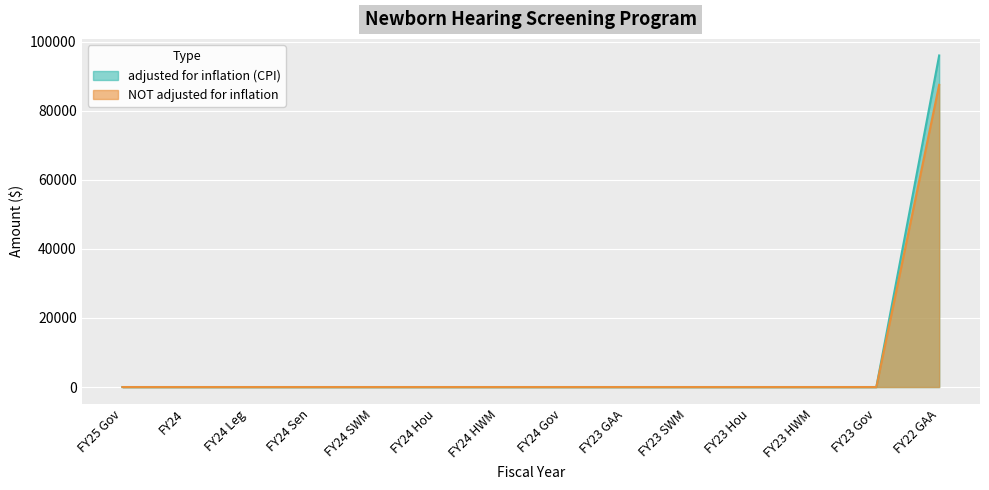

The NOT adjusted for inflation series shows 36132 at FY24 Gov. True or false?

False